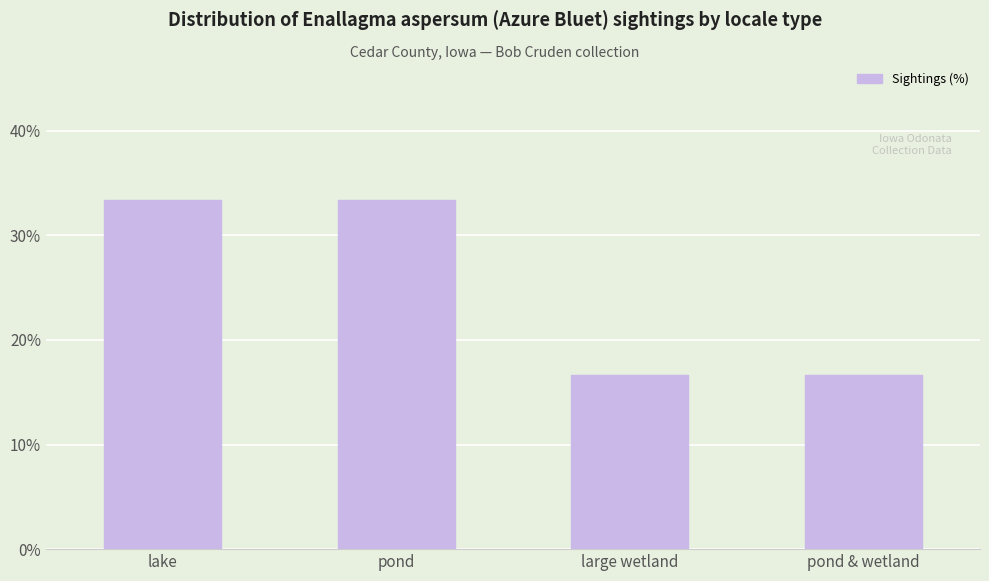

Is it true that the value at pond is 33.3?

True